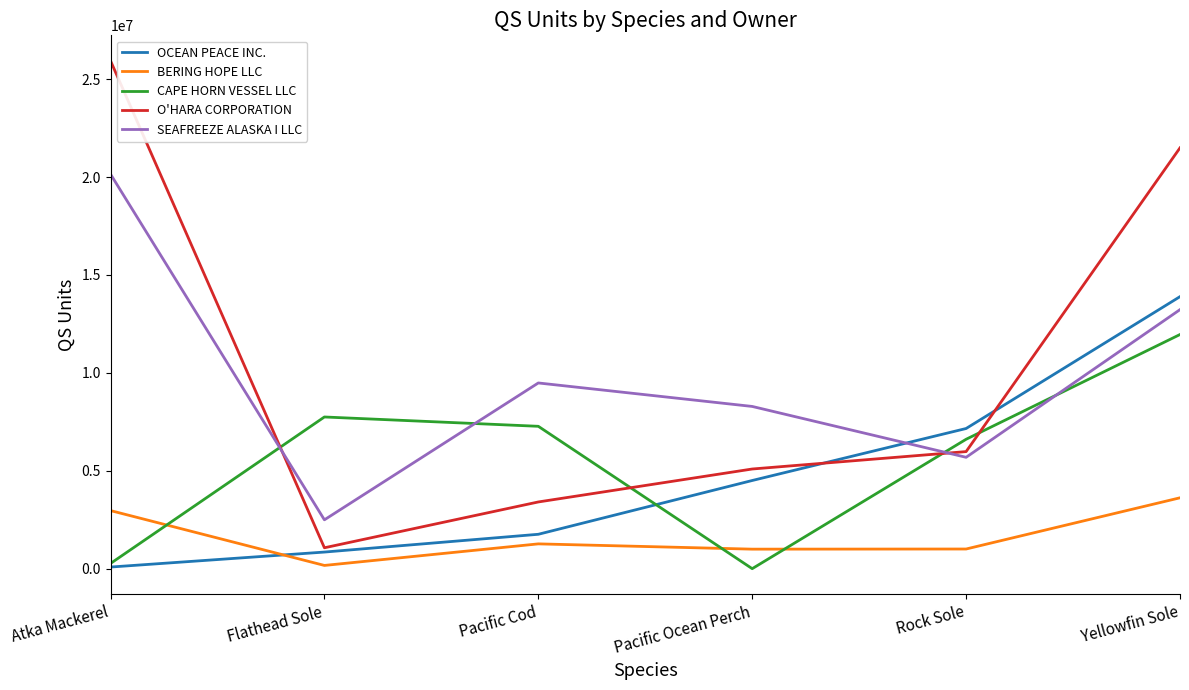

What is the approximate value of SEAFREEZE ALASKA I LLC at Rock Sole, to the nearest 50?

5688800